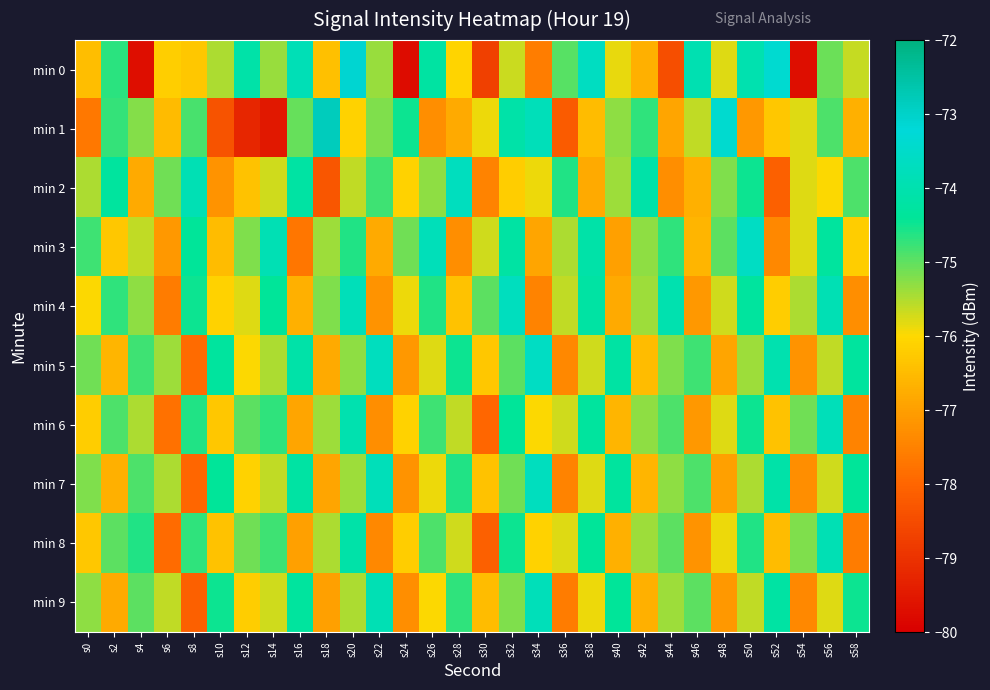

What is the difference between the highest and lowest values at s22?

3.7